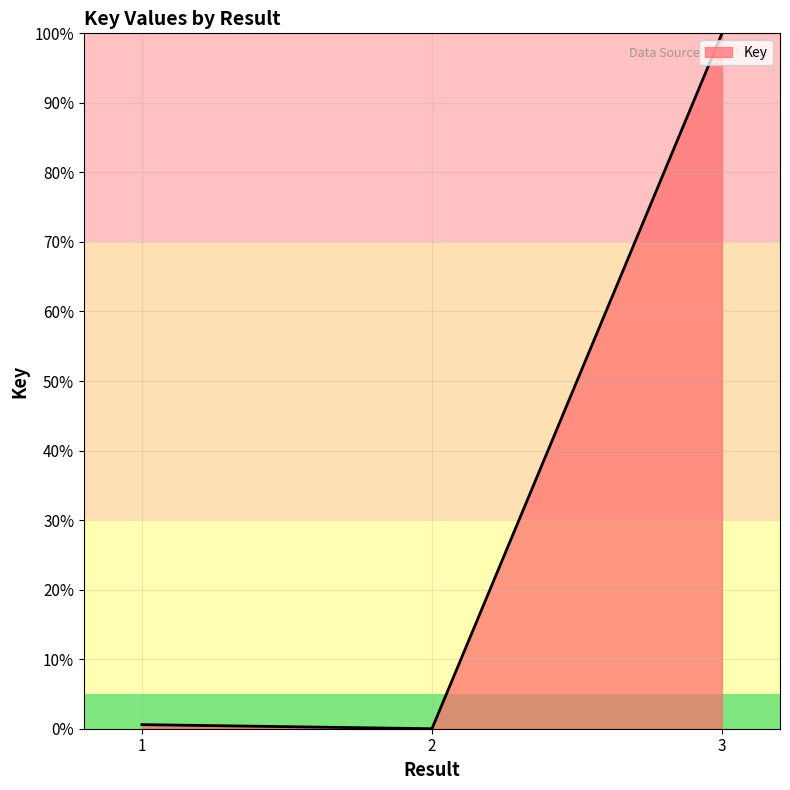

Which has a higher value, 3 or 2?

3